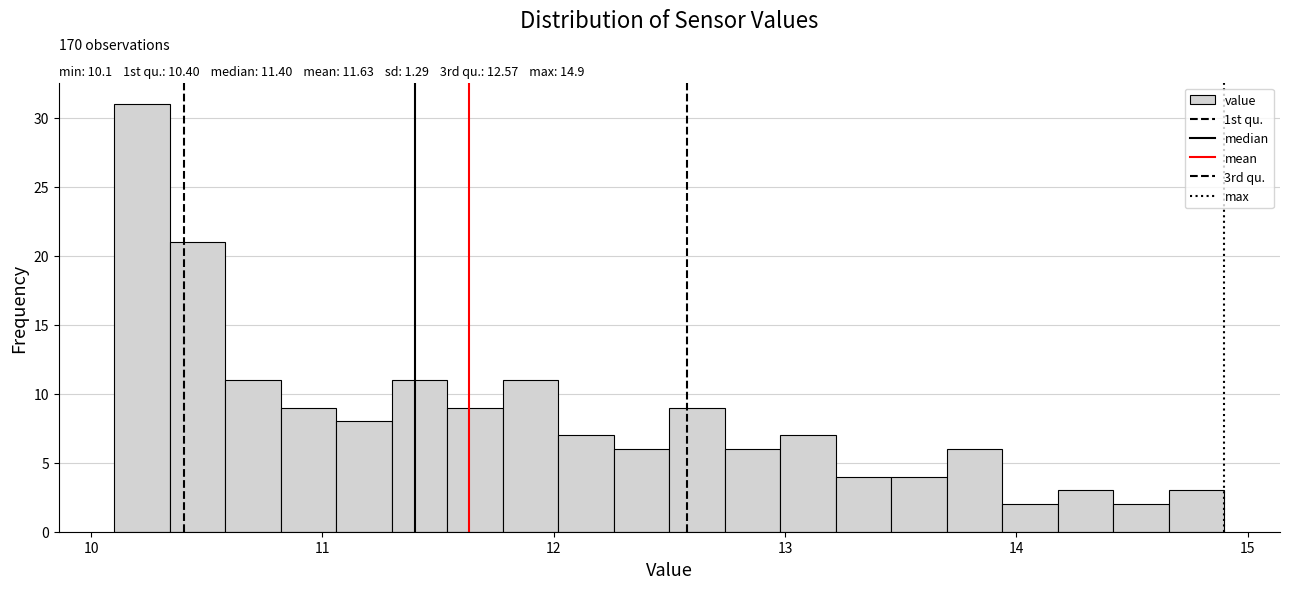

Read against the x-axis, roughly where is the centre of the tallest bar?

10.2